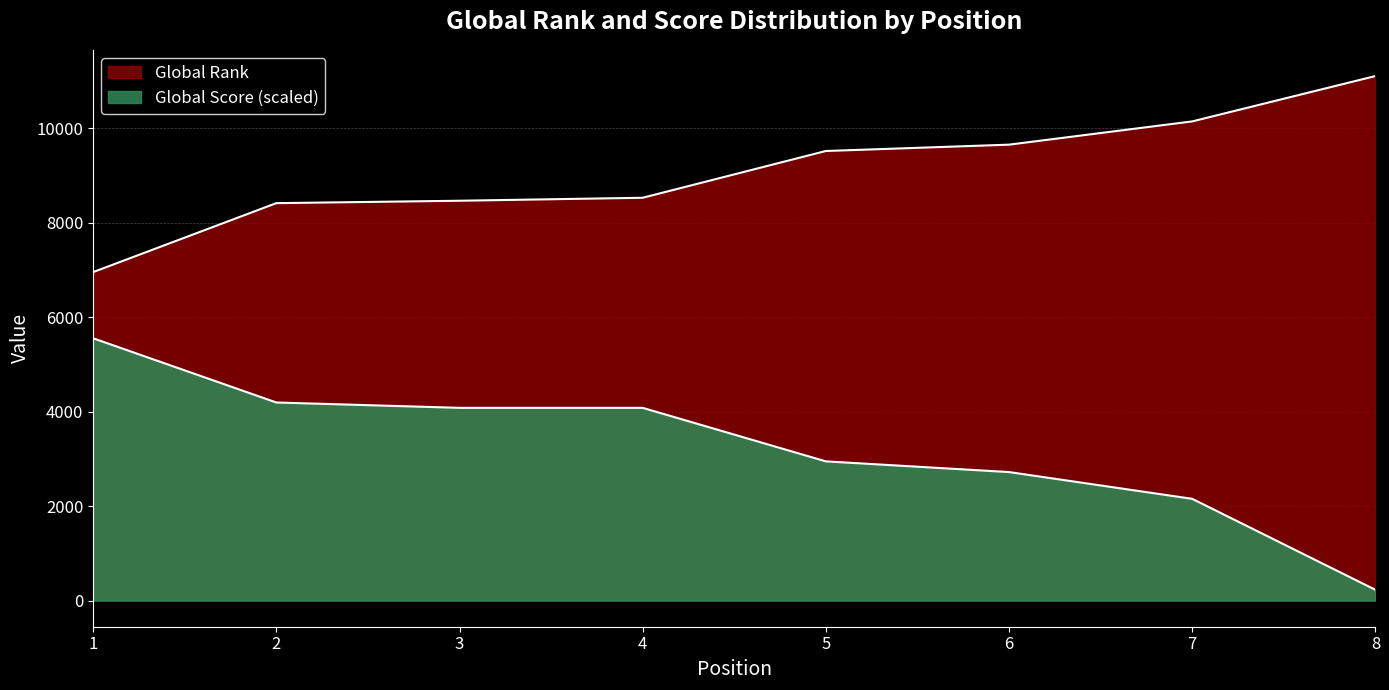

What is the average value of the Global Rank series?

9093.5